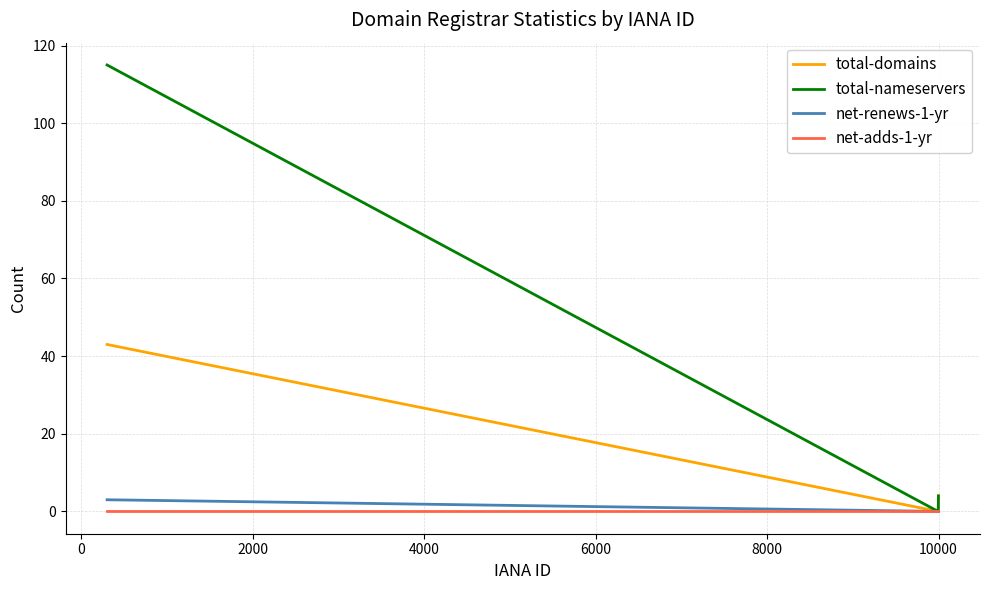

What is the highest value of the total-nameservers series?

115